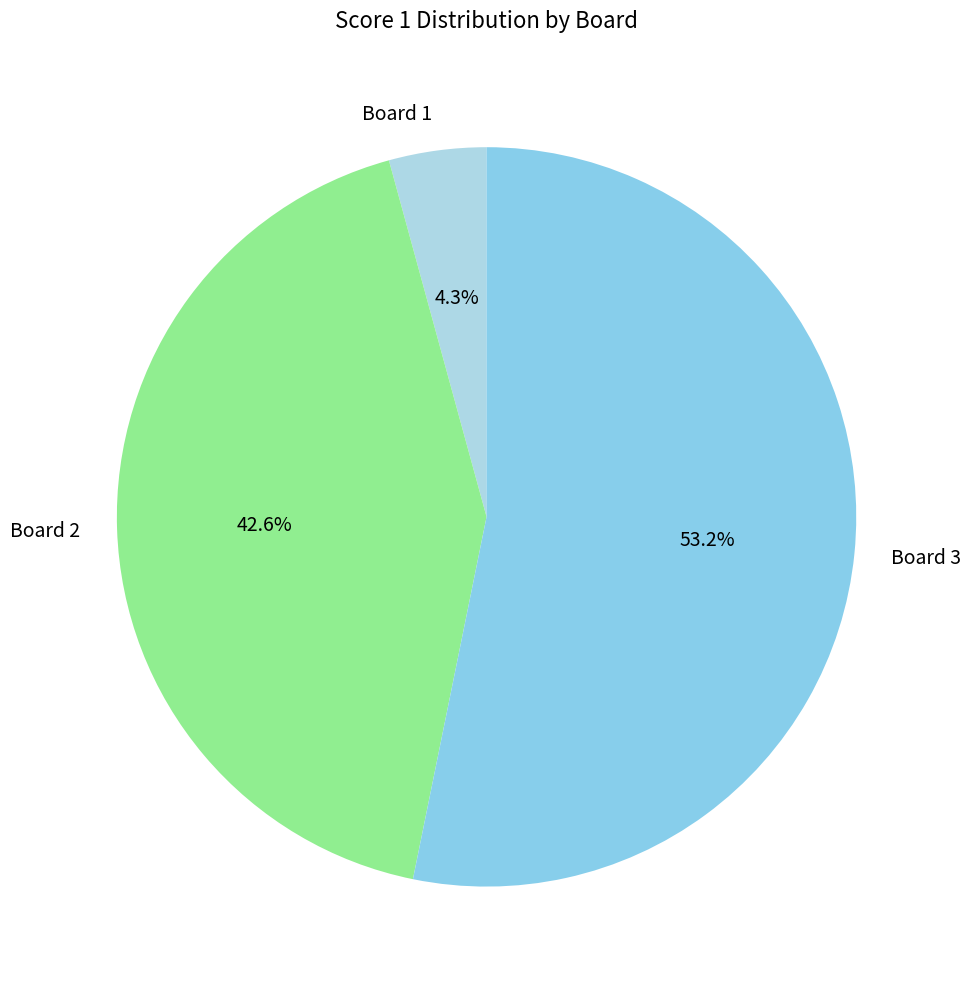

What is the total percentage of Board 1 and Board 3?

57.4%